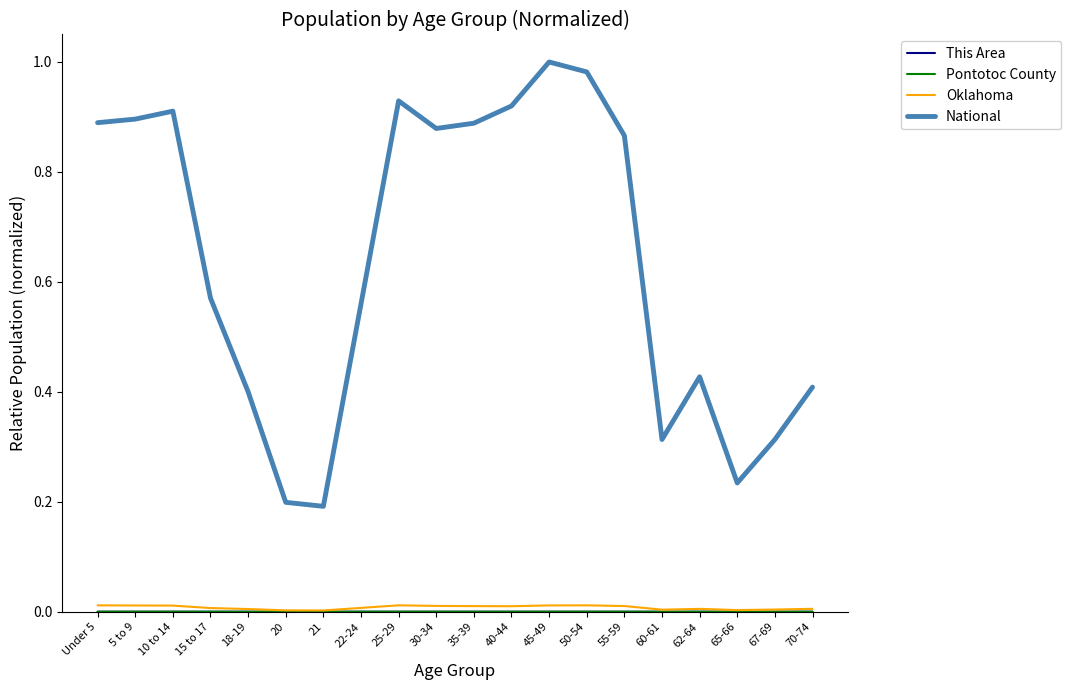

True or false: National and Oklahoma cross at least once.

False